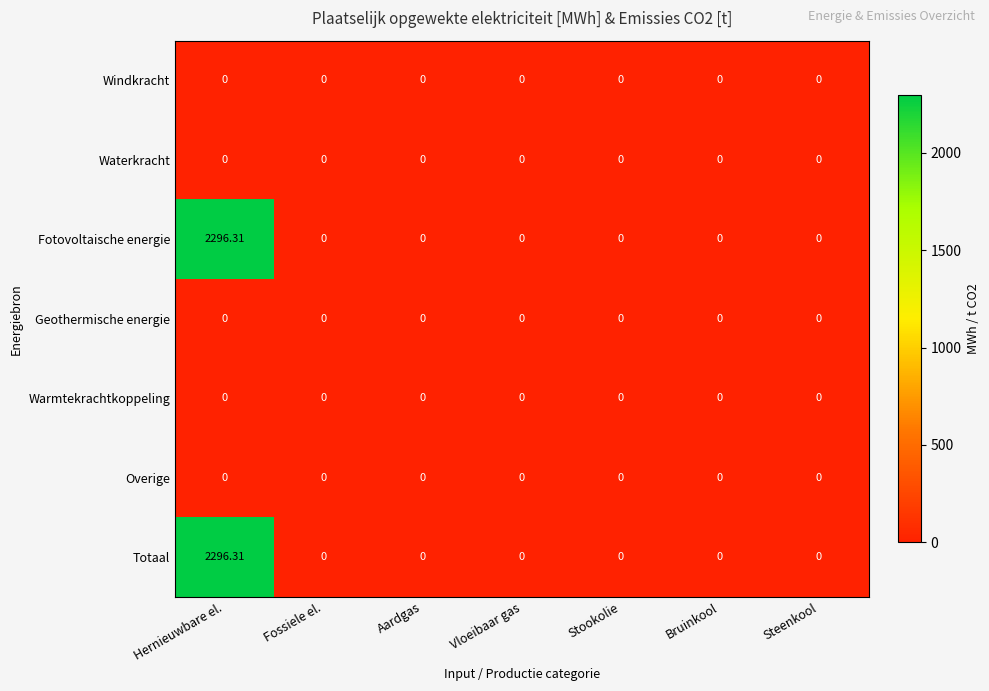

At which category does the chart reach its peak across all series?

Hernieuwbare el.